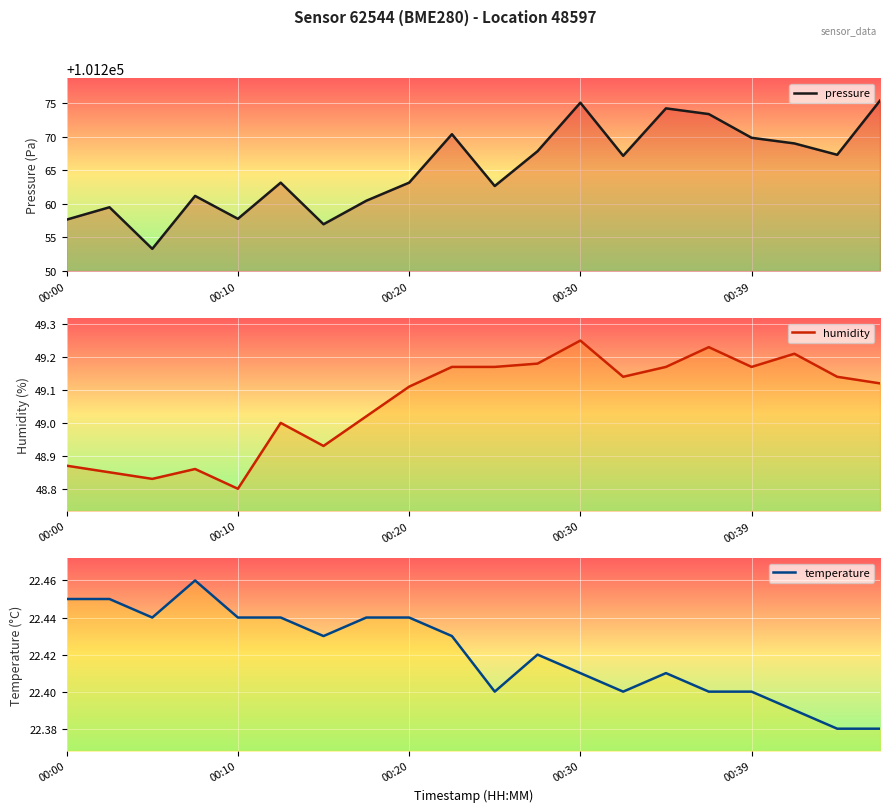

What position from the left is 00:30?

4